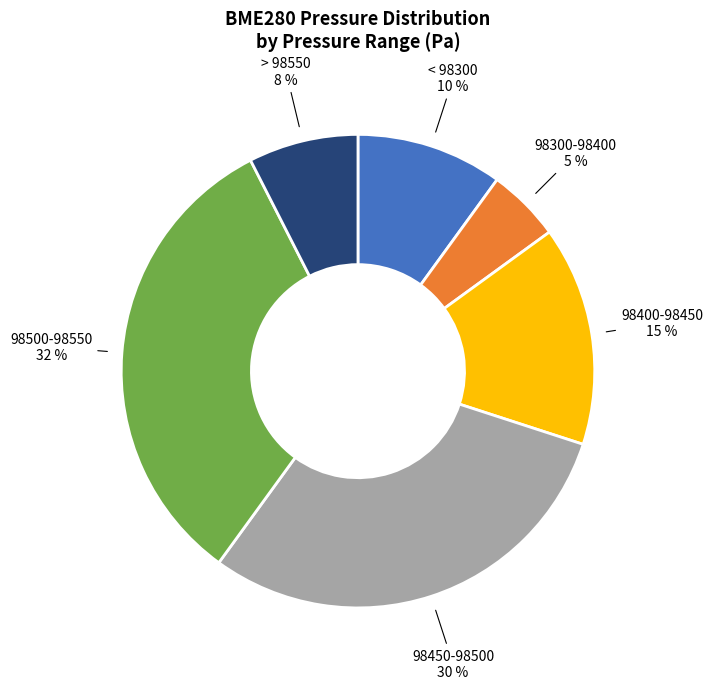

Count the number of slices in the pie.

6